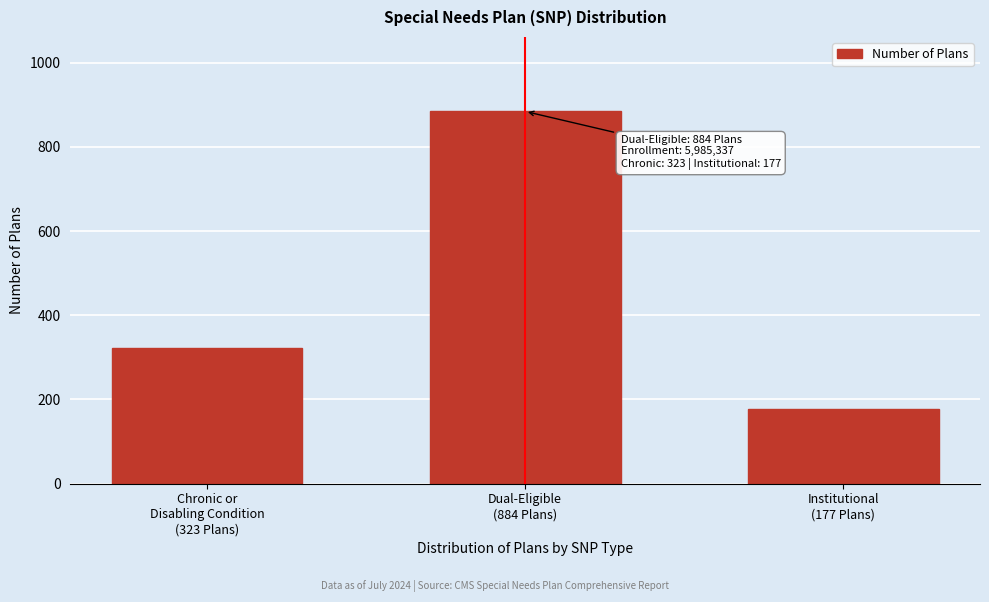

Reading right to left, extract all data points from this chart.

177	884	323